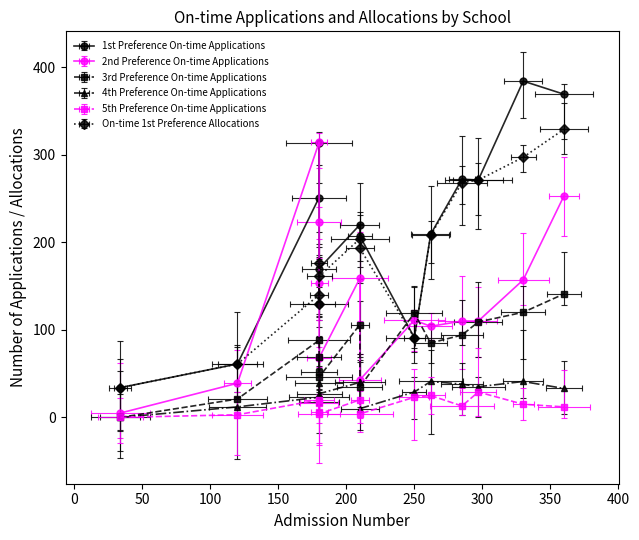

Read the On-time 1st Preference Allocations value at The Crossley Heath School, to the nearest 5.

175